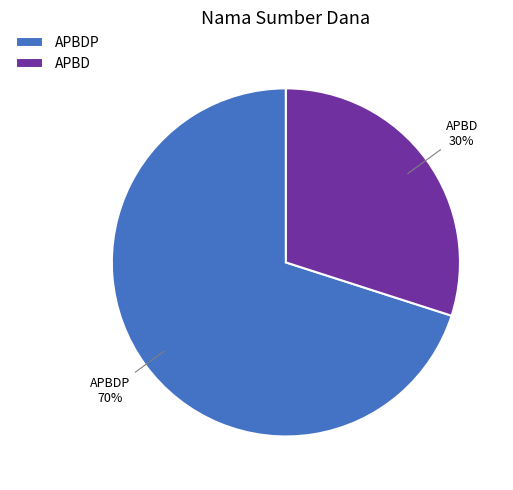

Is there a majority slice in this chart?

Yes